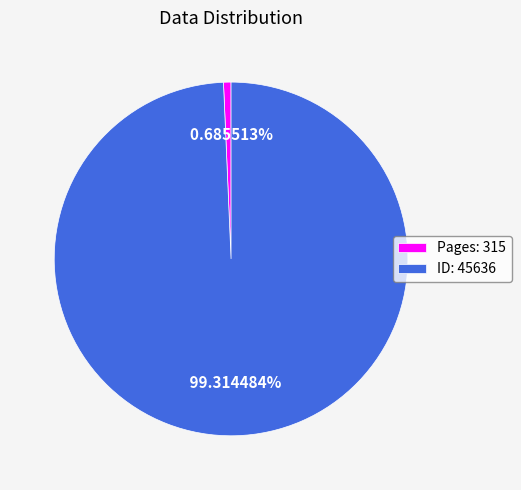

How many slices are in this pie chart?

2